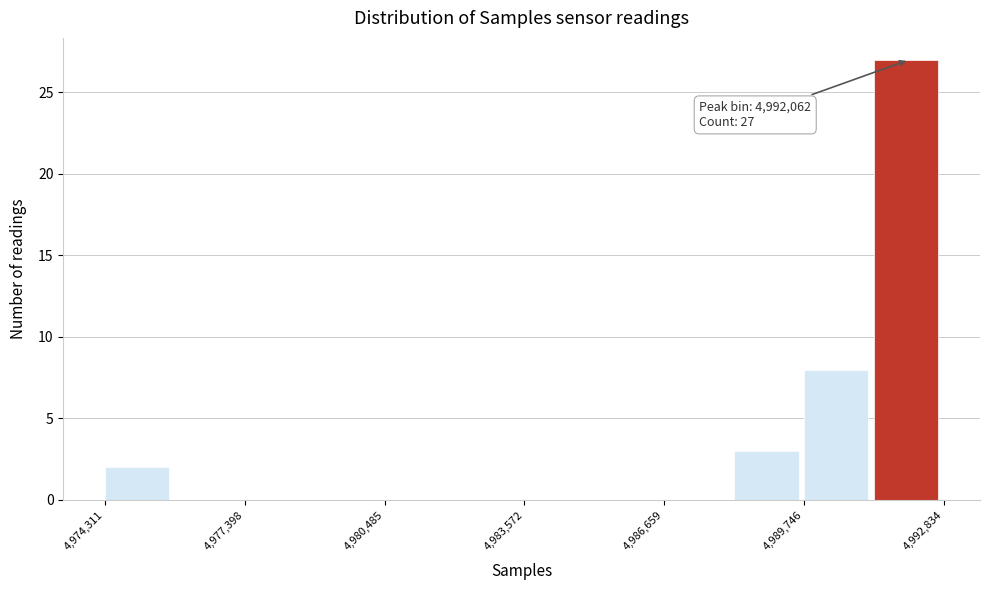

Around what value on the x-axis is the tallest bar? Give the approximate position of its centre, as read against the axis.

4992000